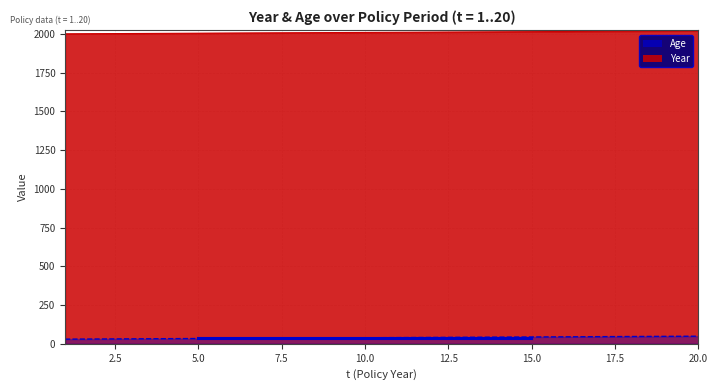

What is the sum of all Age values?

790